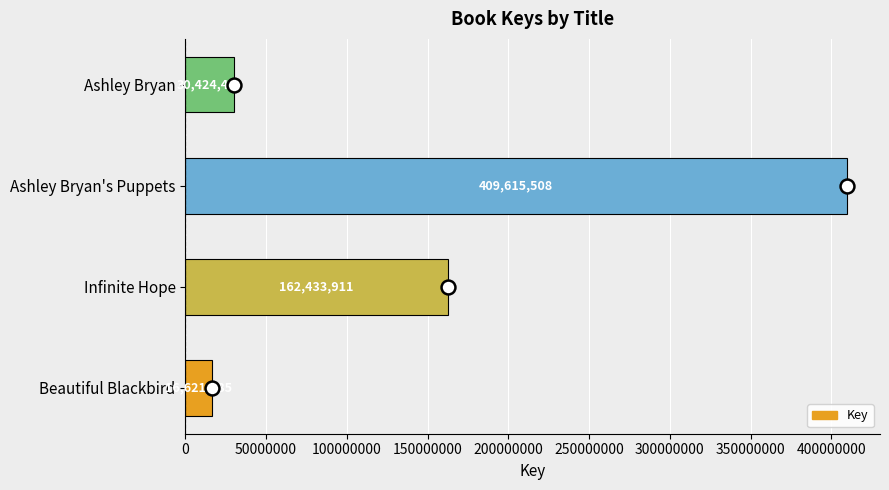

At which category does the chart reach its peak across all series?

Ashley Bryan's Puppets